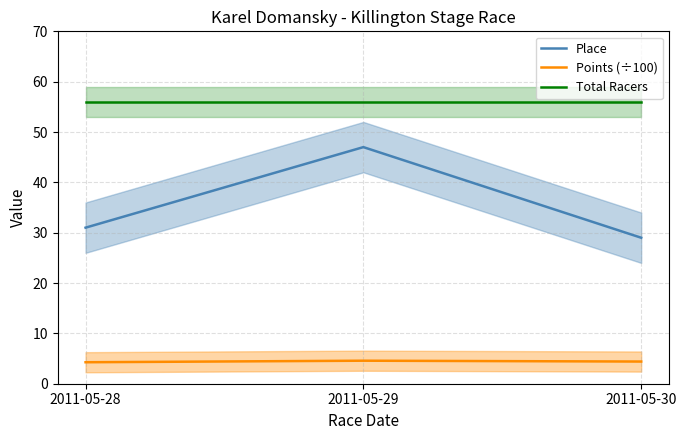

Does the chart display data point markers on the line(s)?

No